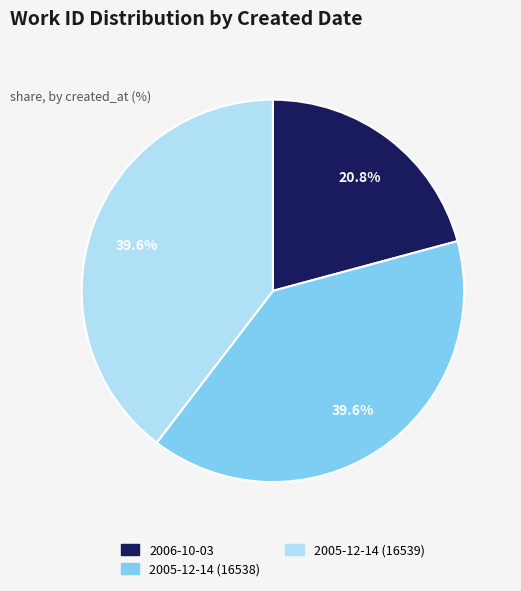

To the nearest percent, what portion does 2006-10-03 represent?

21%